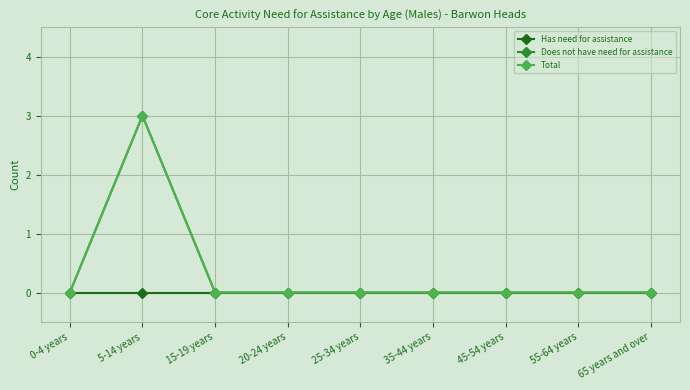

Is it true that Does not have need for assistance equals 5 at 5-14 years?

False